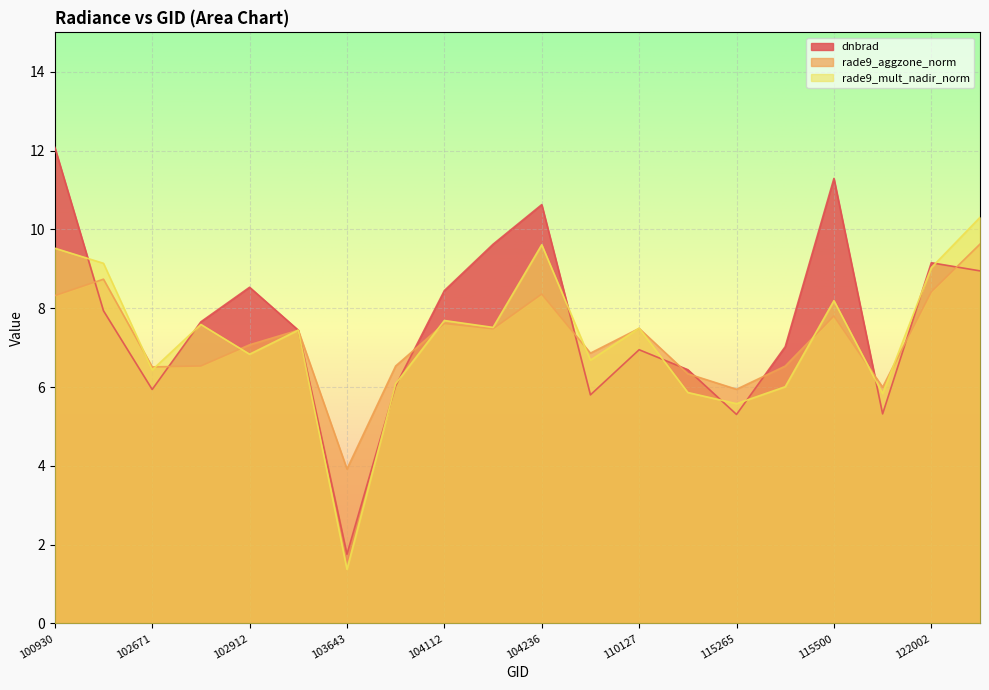

At which category does rade9_aggzone_norm reach its first local peak?

102551